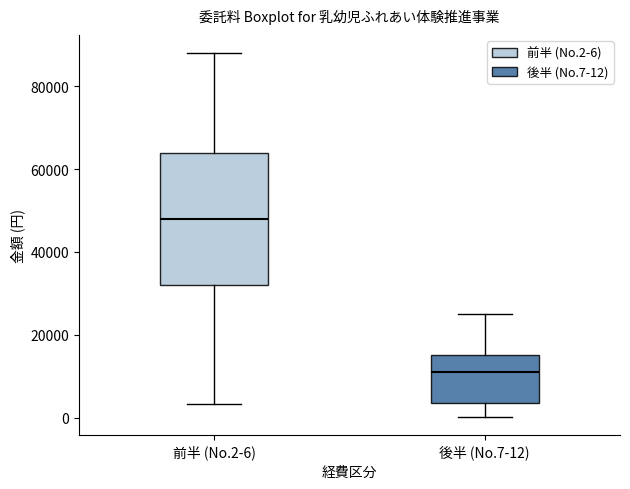

Reading left to right, transcribe this box plot: for each box, give where its median line is, the range the box spans, and where its two whiskers end, as read against the y-axis. The values are not printed on the chart, so give them approximately, as read against the axis.

前半 (No.2-6): median 48000, box 32000 to 64000, whiskers 4000 to 88000
後半 (No.7-12): median 12000, box 4000 to 16000, whiskers 0 to 26000